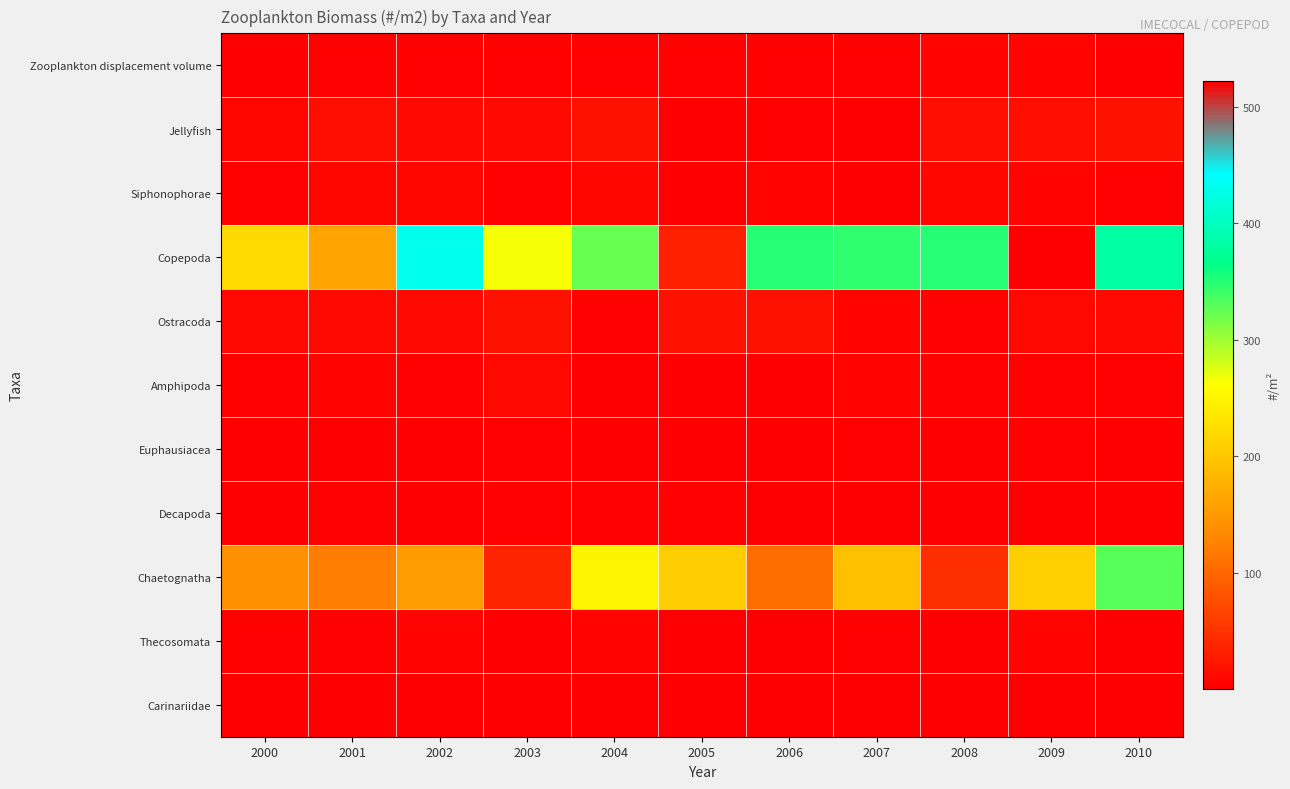

Reading left to right, extract all data points from this chart.

Zooplankton displacement volume: 2000=2.1	2001=3.0	2002=3.9	2003=3.3	2004=3.0	2005=2.4	2006=3.5	2007=2.5	2008=4.8	2009=5.2	2010=2.2
Jellyfish: 2000=7.7	2001=15.5	2002=10.6	2003=11.3	2004=18.0	2005=2.1	2006=2.4	2007=1.1	2008=16.2	2009=15.2	2010=16.9
Siphonophorae: 2000=3.4	2001=8.4	2002=6.9	2003=4.2	2004=6.8	2005=1.3	2006=5.6	2007=1.5	2008=8.1	2009=4.7	2010=3.8
Copepoda: 2000=220.6	2001=162.1	2002=432.0	2003=263.6	2004=323.0	2005=32.0	2006=349.0	2007=346.1	2008=348.7	2009=521.7	2010=383.0
Ostracoda: 2000=9.9	2001=9.5	2002=11.4	2003=17.5	2004=2.4	2005=16.8	2006=16.9	2007=6.0	2008=4.0	2009=8.5	2010=9.6
Amphipoda: 2000=3.4	2001=5.1	2002=4.0	2003=8.5	2004=1.2	2005=2.1	2006=1.7	2007=5.7	2008=2.4	2009=4.2	2010=2.4
Euphausiacea: 2000=1.5	2001=0.7	2002=0.5	2003=2.5	2004=0.6	2005=0.9	2006=1.5	2007=3.1	2008=0.5	2009=3.2	2010=0.5
Decapoda: 2000=1.5	2001=3.7	2002=1.8	2003=3.7	2004=2.3	2005=2.8	2006=0.3	2007=1.2	2008=0.6	2009=1.2	2010=0.6
Chaetognatha: 2000=141.5	2001=122.1	2002=154.8	2003=35.9	2004=249.3	2005=206.5	2006=104.3	2007=191.8	2008=46.0	2009=209.7	2010=329.7
Thecosomata: 2000=2.8	2001=2.4	2002=4.8	2003=1.2	2004=5.1	2005=2.2	2006=1.5	2007=4.2	2008=0.4	2009=5.8	2010=0.3
Carinariidae: 2000=0.6	2001=1.1	2002=0.5	2003=1.2	2004=1.6	2005=0.4	2006=1.0	2007=1.0	2008=1.0	2009=0.4	2010=1.5